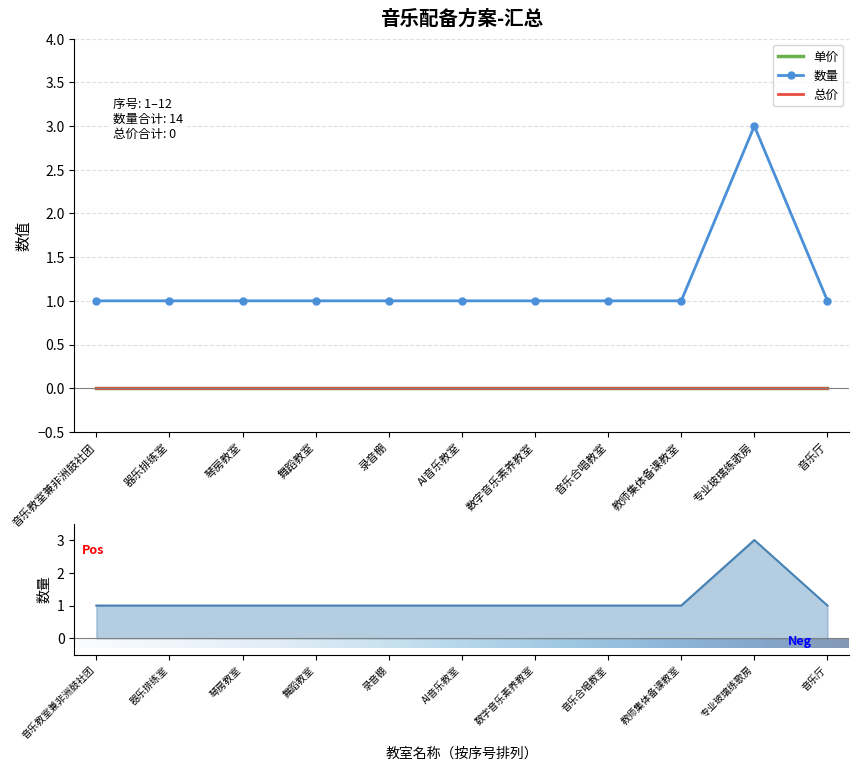

At which category does the chart reach its minimum across all series?

音乐教室兼非洲鼓社团